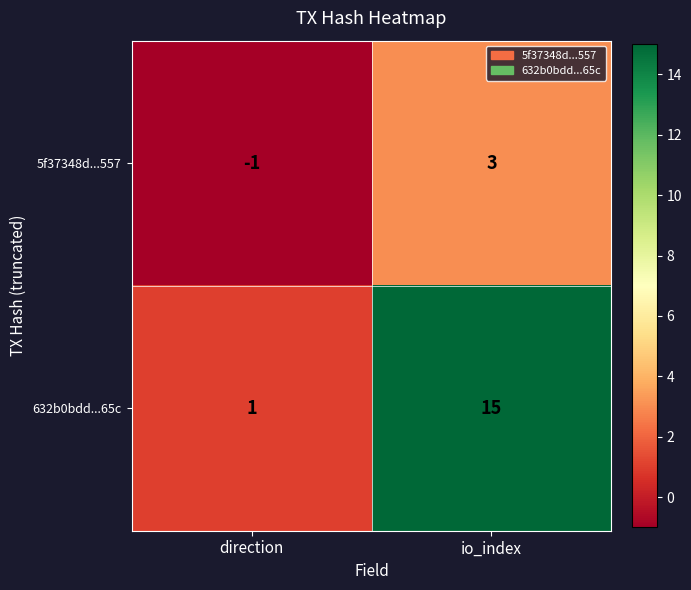

What is the difference between the maximum and minimum values in the 5f37348d...557 series?

4